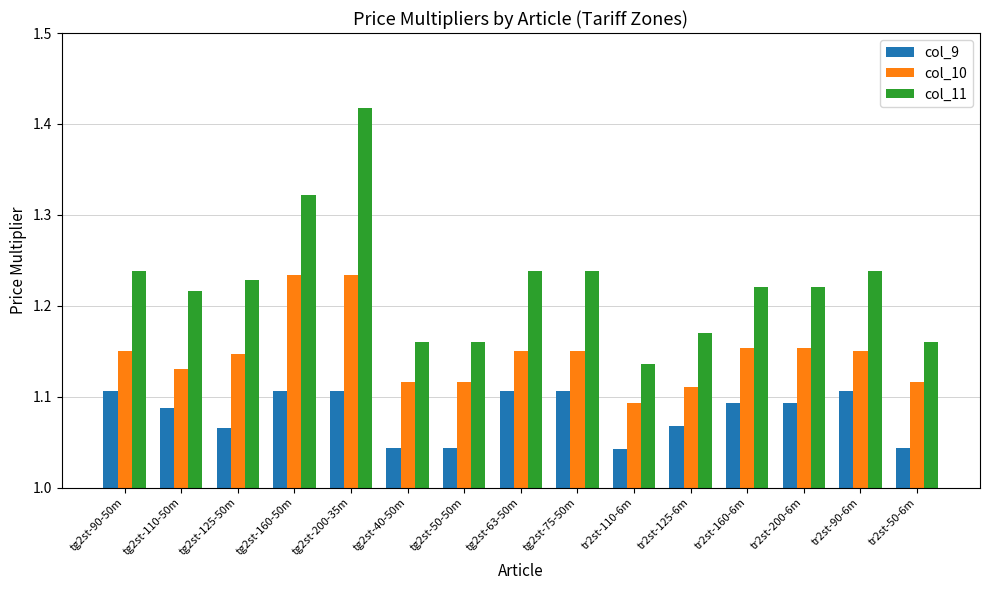

Rank the series by their maximum value, from lowest to highest.

col_9, col_10, col_11